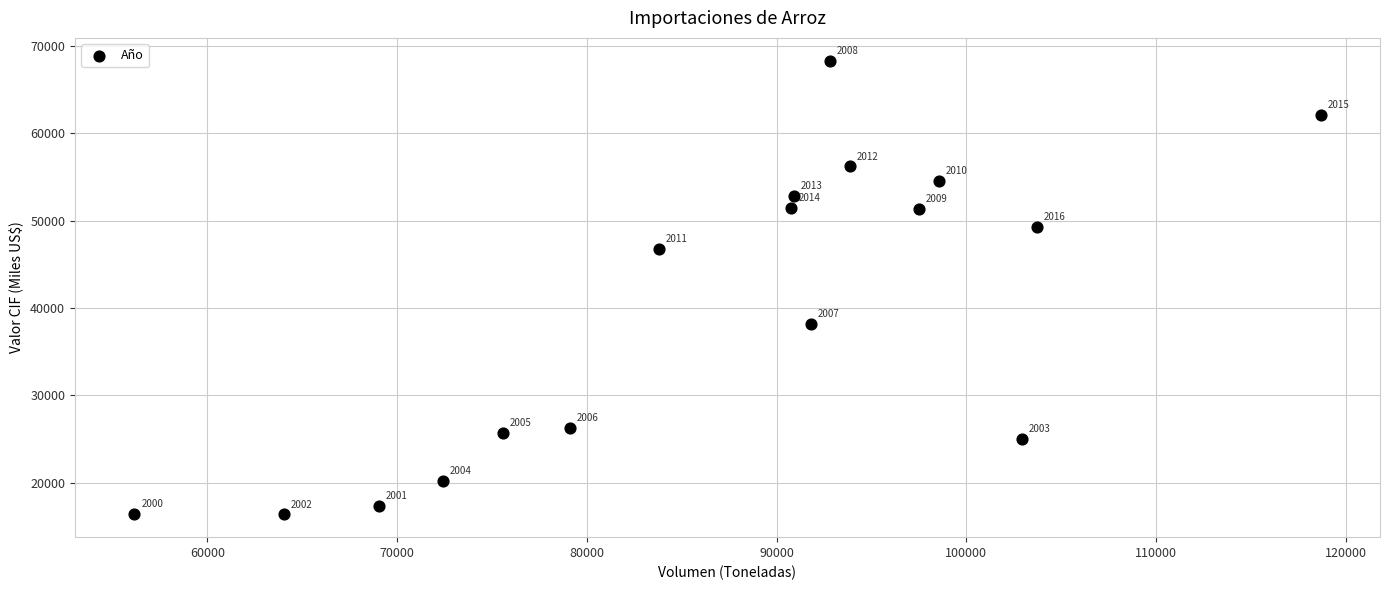

What Y value in the scatter plot is closest to 42358?

38217.3